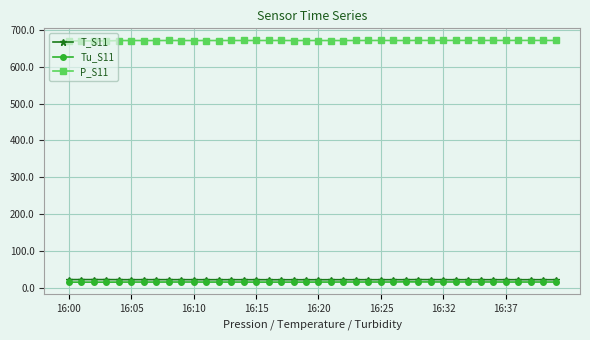

Which series has the largest total across all categories?

P_S11